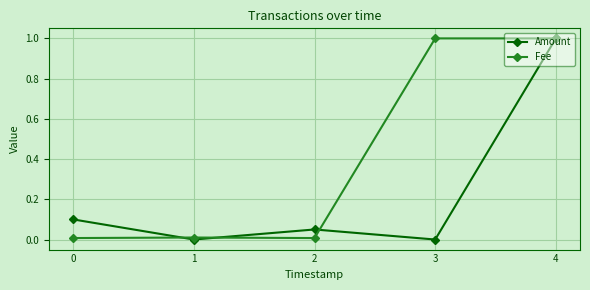

Rank the series at 3 from lowest to highest value.

Amount, Fee